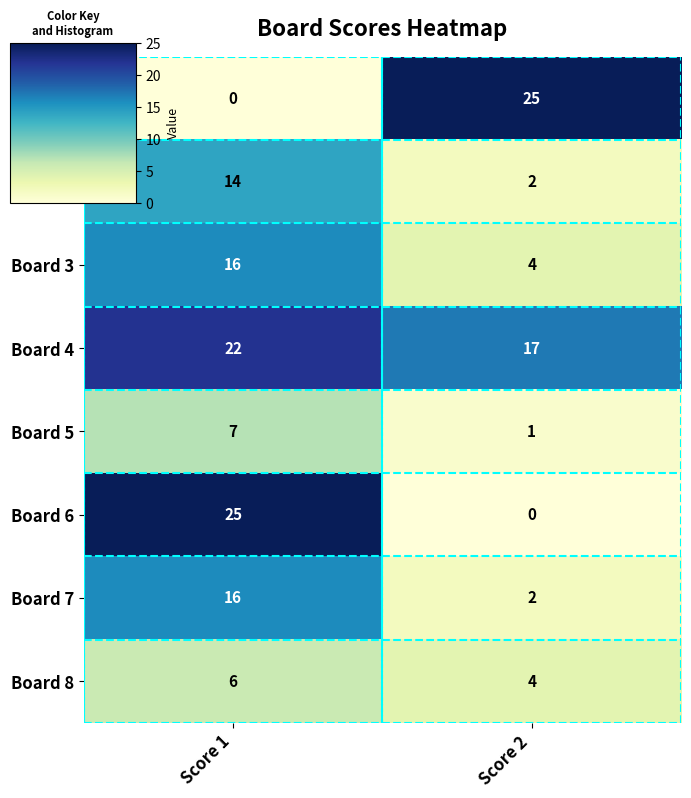

Read the Board 7 value at Score 1.

16